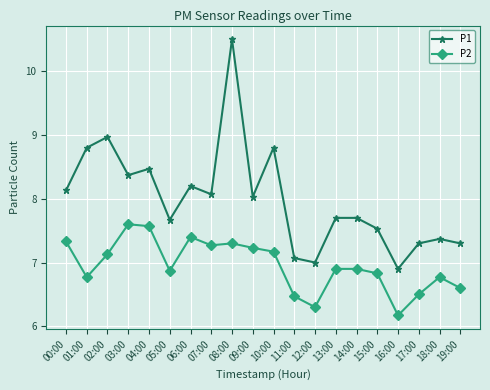

Is this an area chart (filled region under the line)?

No